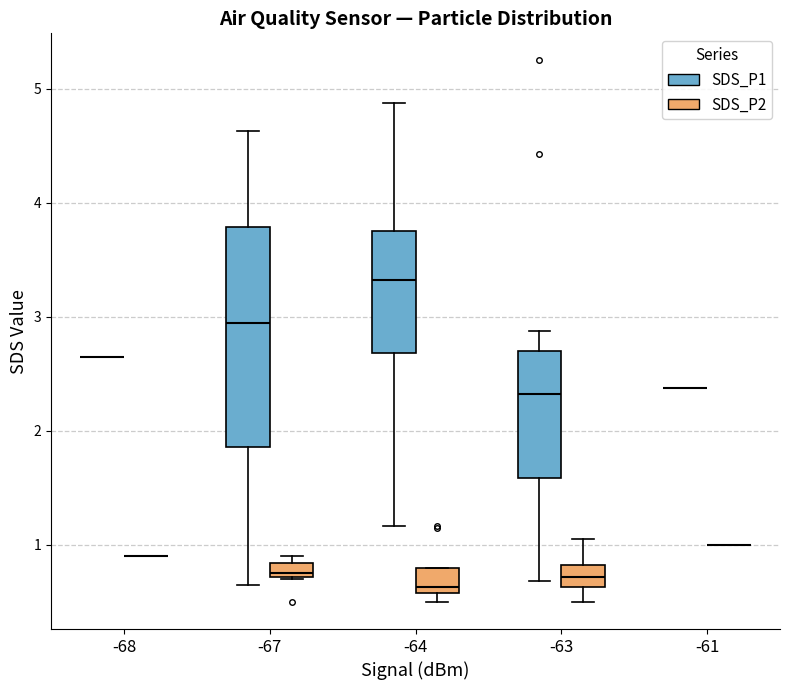

Comparing the boxes themselves (not the whiskers), which one is the tallest?

-67 (SDS_P1)